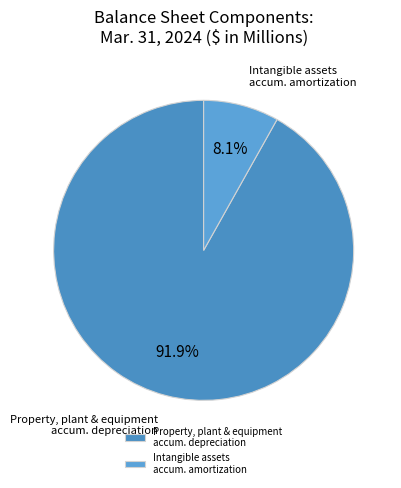

Is there any slice that represents more than half of the pie?

Yes